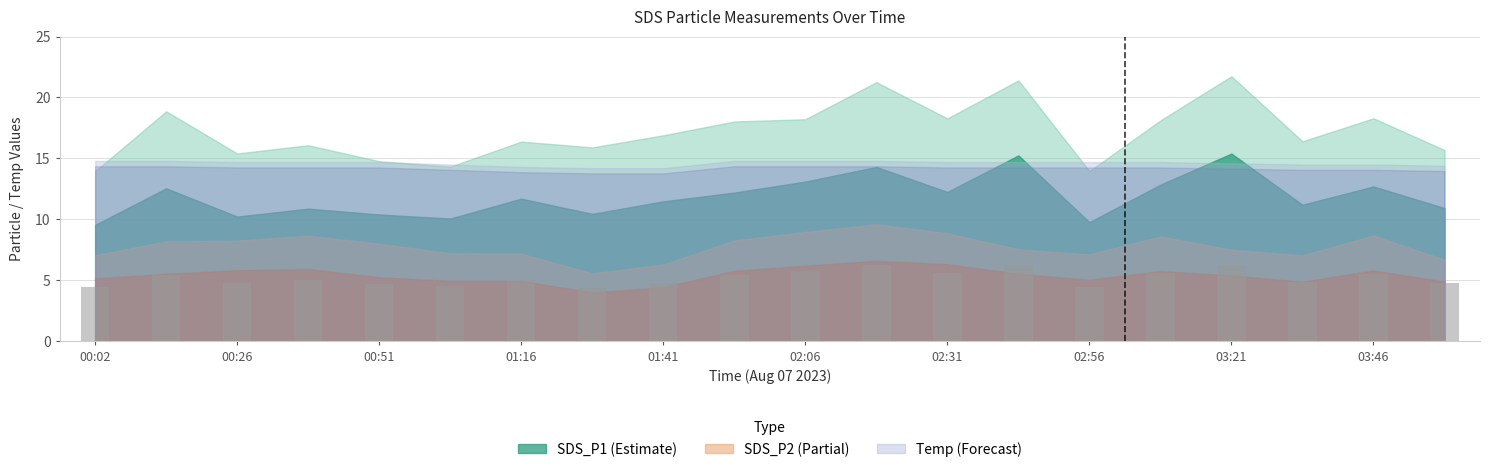

What is the average value?

5.2